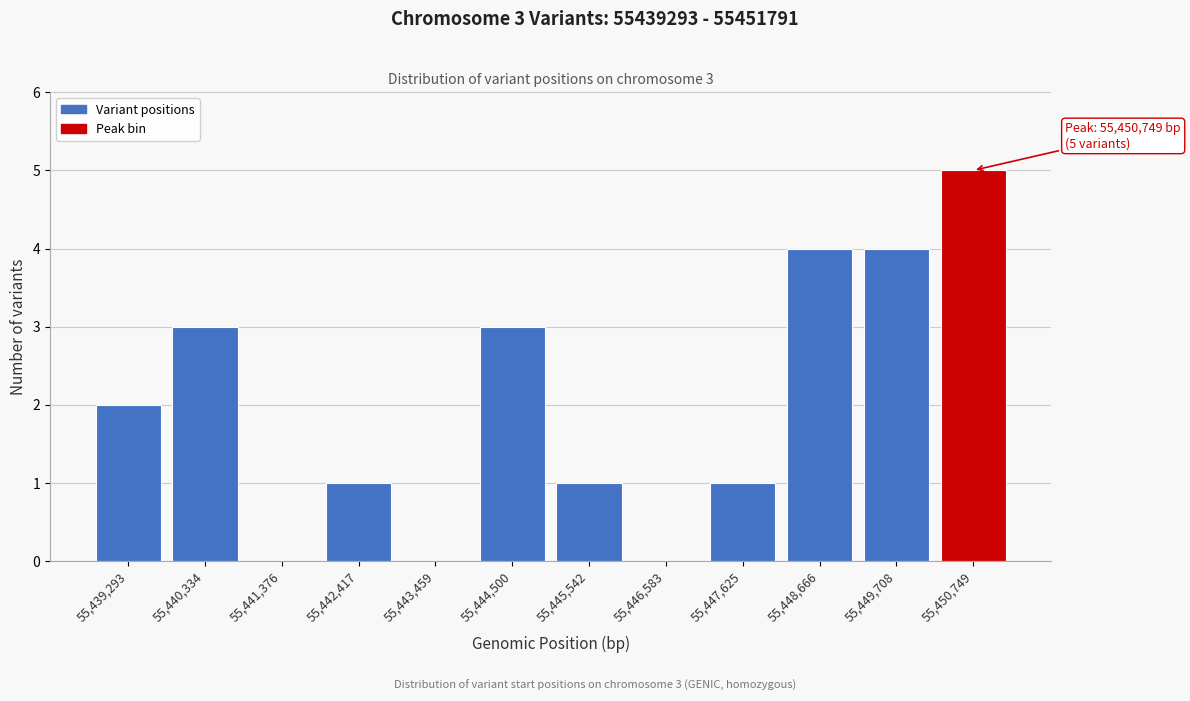

Reading left to right, transcribe all the data shown in this chart.

55,439,293=2	55,440,334=3	55,441,376=0	55,442,417=1	55,443,459=0	55,444,500=3	55,445,542=1	55,446,583=0	55,447,625=1	55,448,666=4	55,449,708=4	55,450,749=5